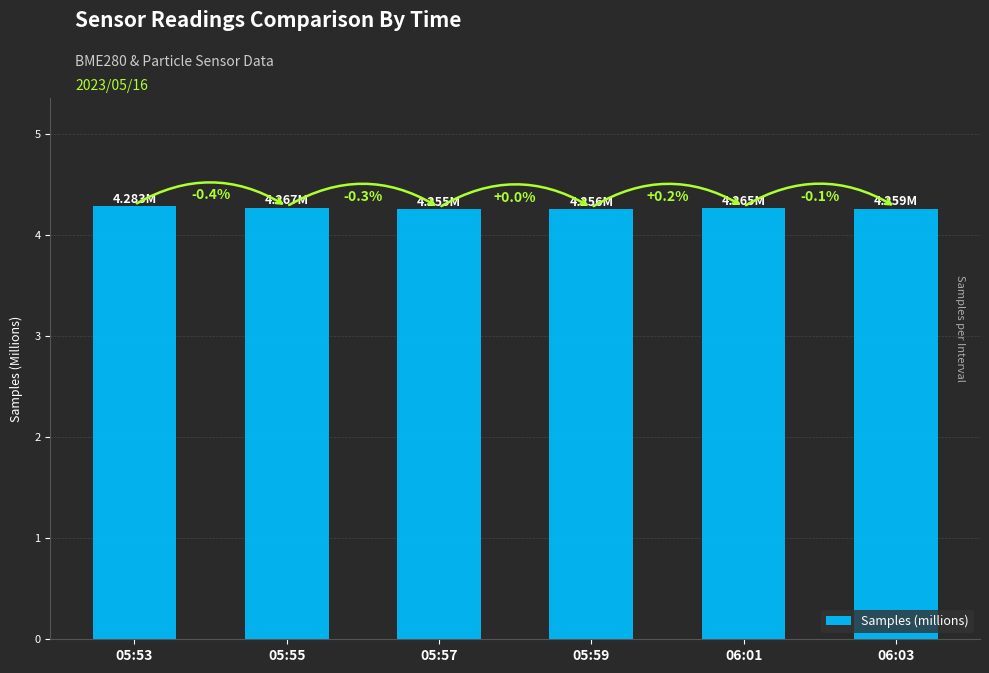

Reading left to right, extract all data points from this chart.

4.3	4.3	4.3	4.3	4.3	4.3